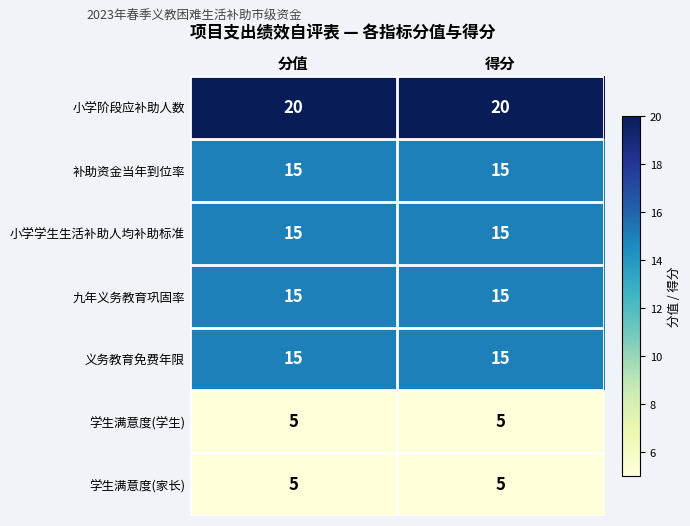

What is the highest value of the 小学学生生活补助人均补助标准 series?

15